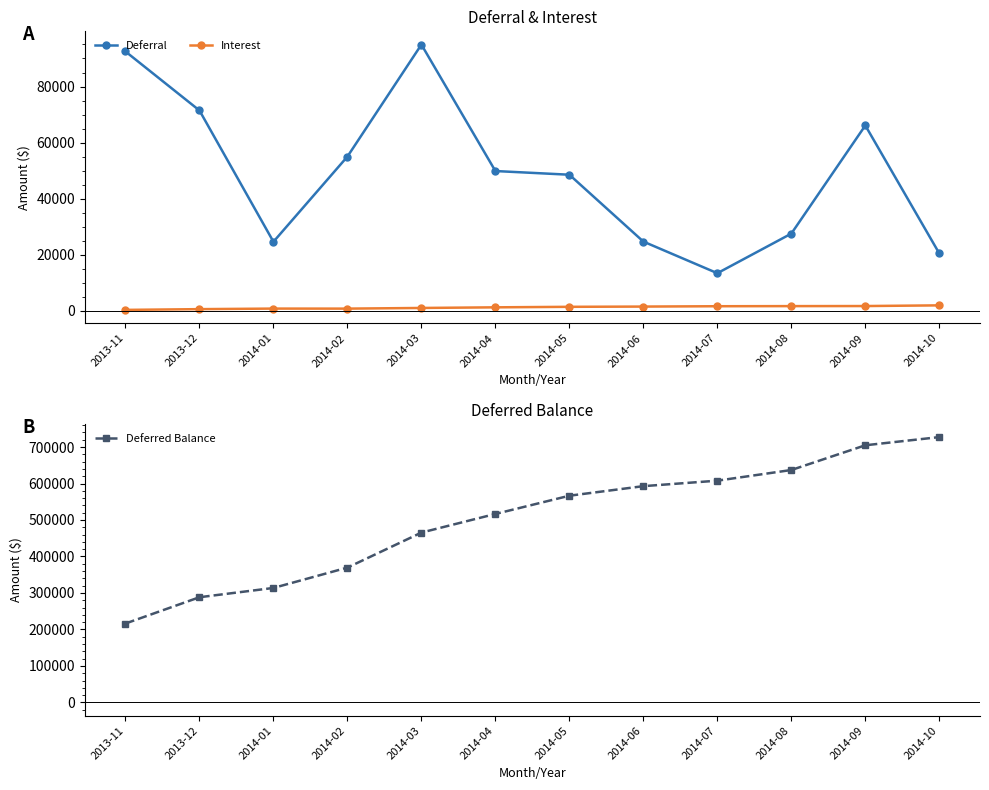

What is the difference between the maximum and minimum values in the Interest series?

1615.9